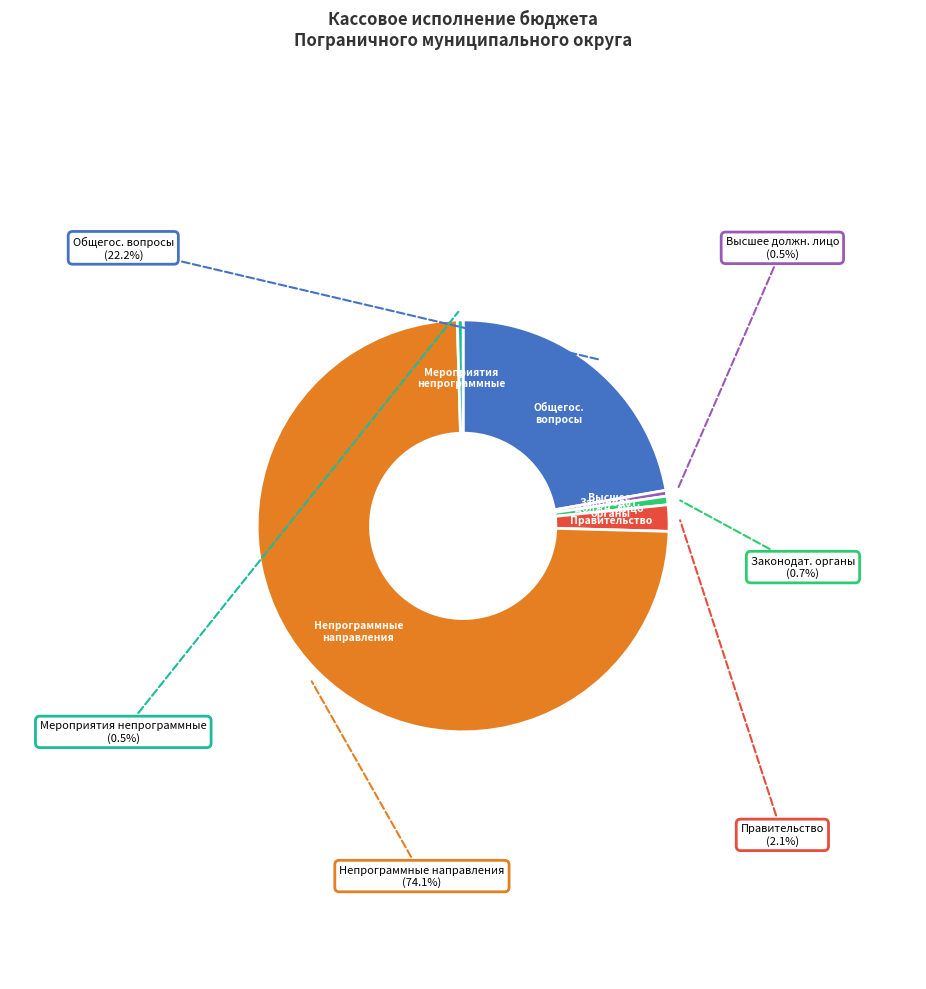

Is there a majority slice in this chart?

Yes